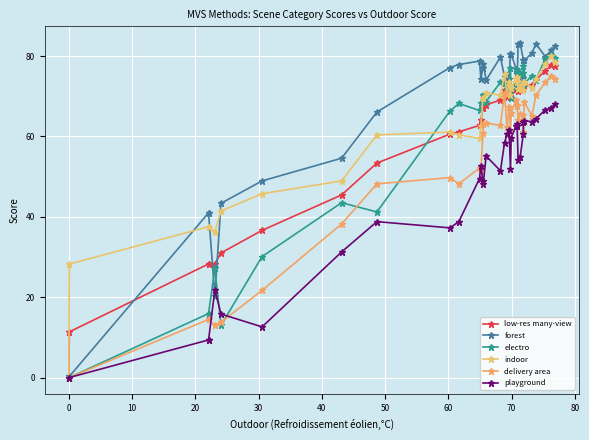

True or false: indoor has more than 0 interior local peaks.

True